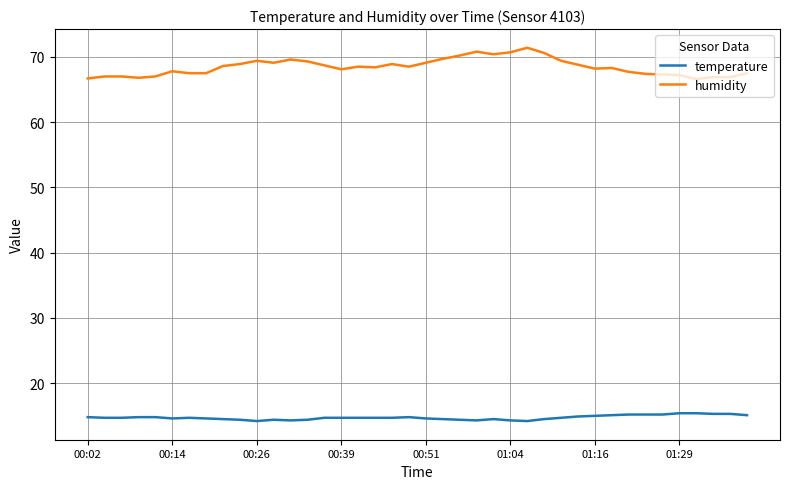

What is the highest value of the temperature series?

15.4